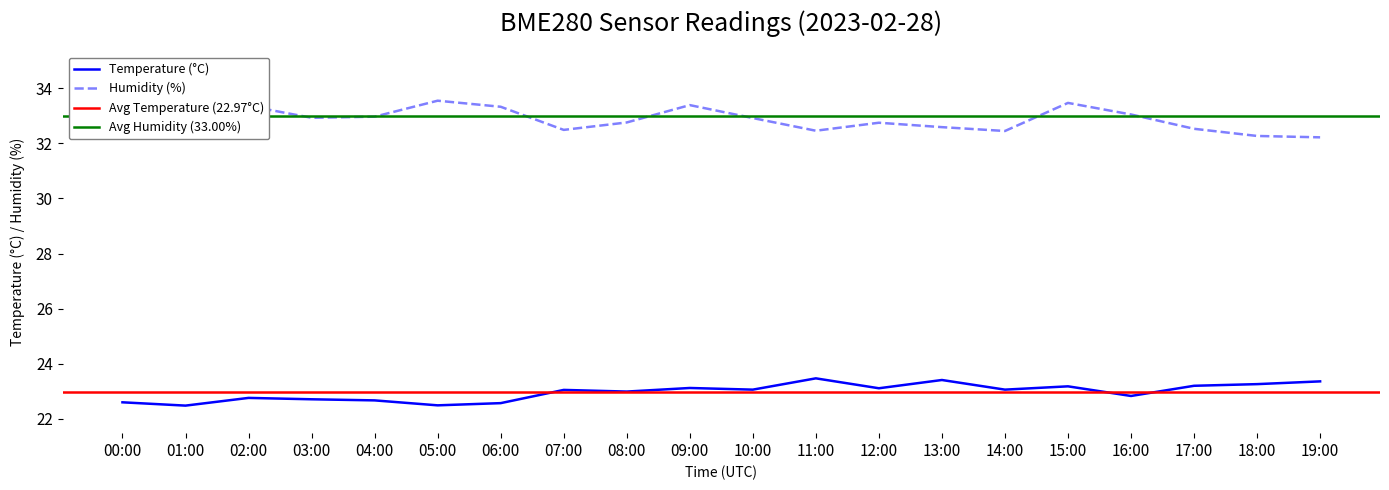

At which category does the chart reach its minimum across all series?

01:00